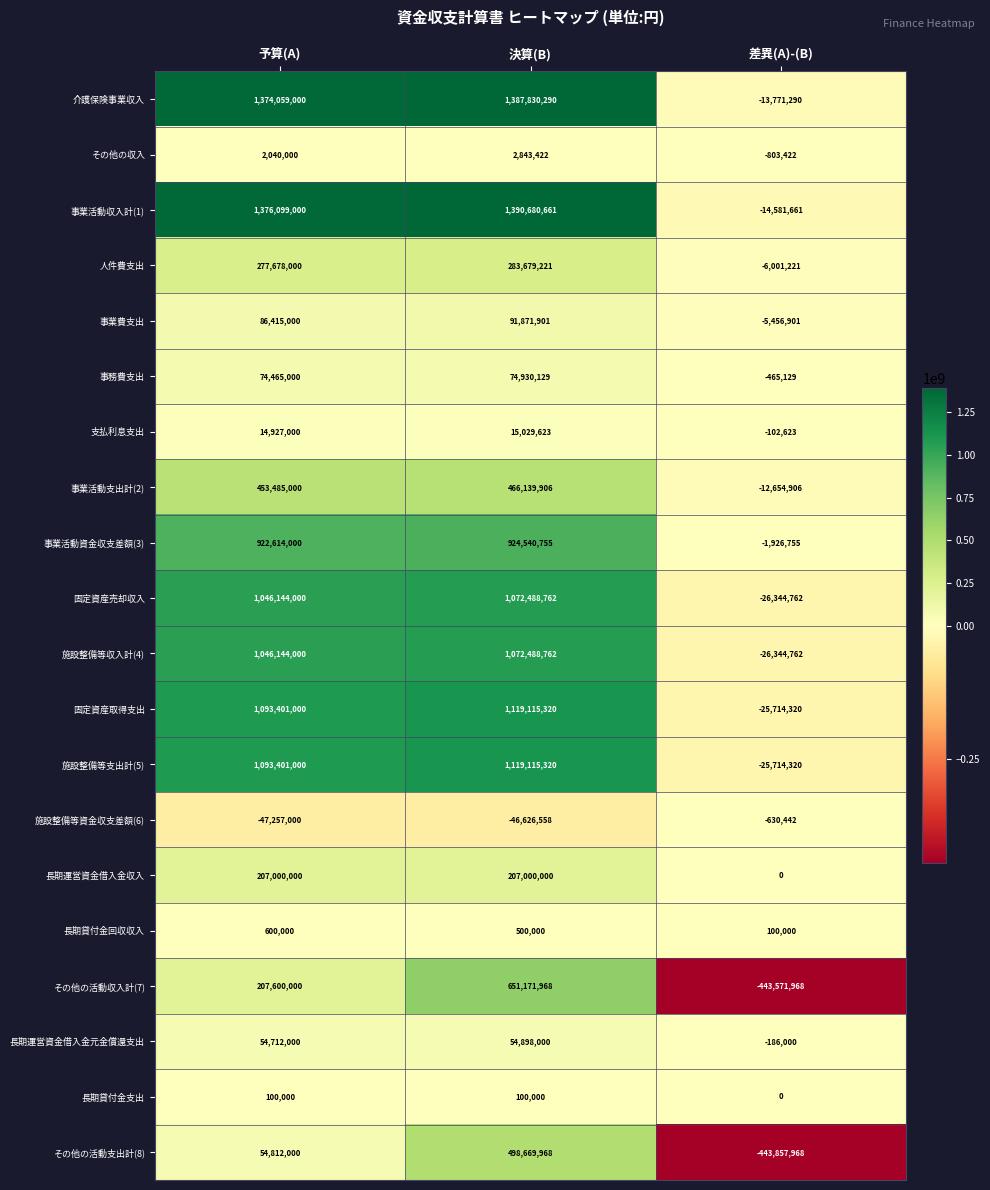

Which series has the largest total across all categories?

事業活動収入計(1)